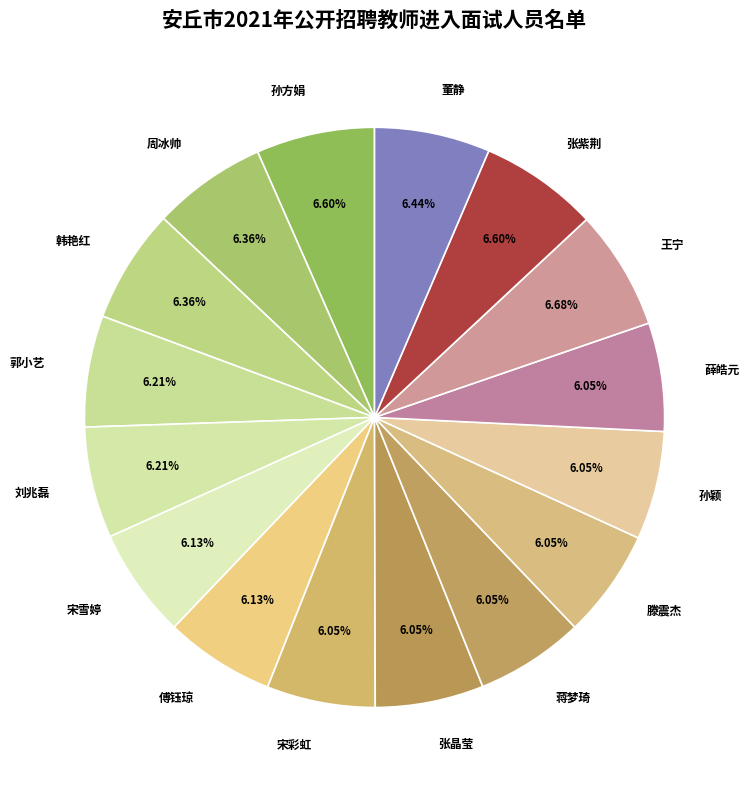

What percentage is the 薛皓元 slice, to the nearest percent?

6%